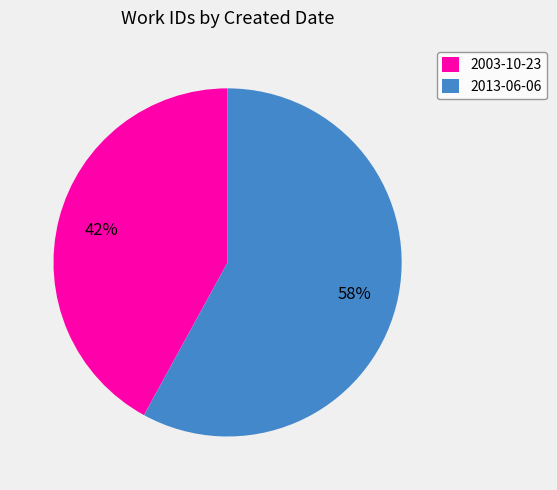

Is the sum of 2003-10-23 and 2013-06-06 greater than half?

Yes